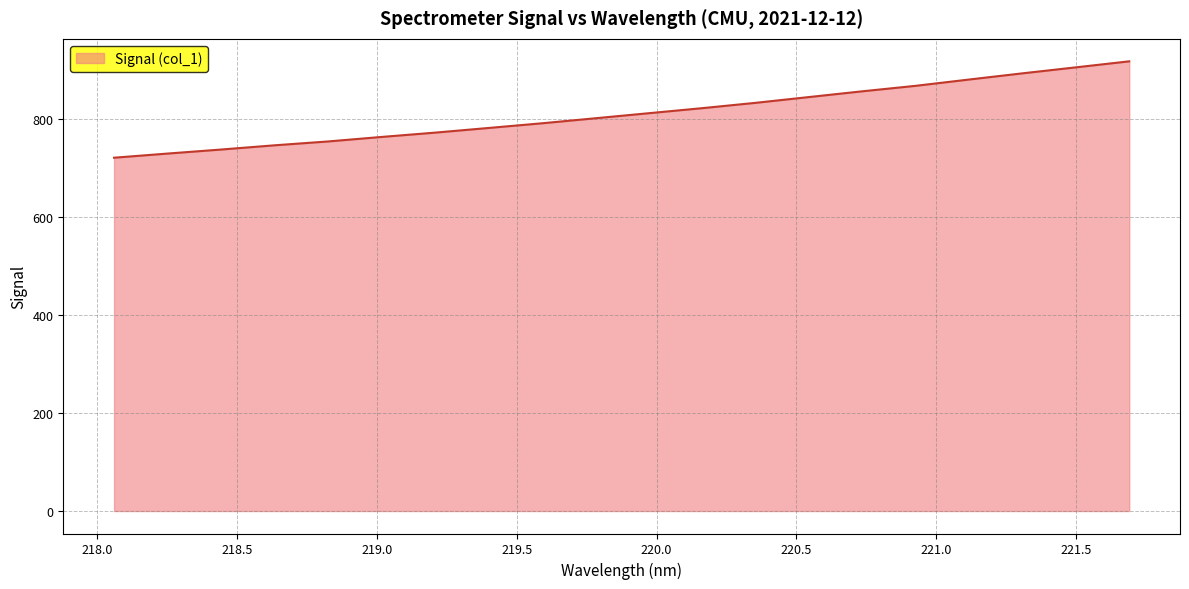

What is the minimum value shown in the chart?

721.2